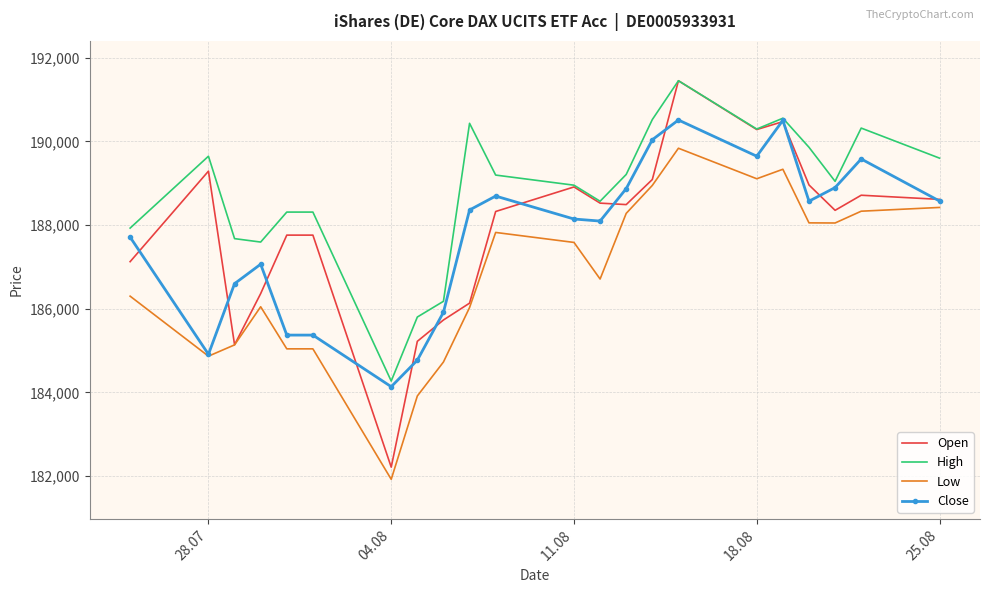

What is the smallest value displayed?

181920